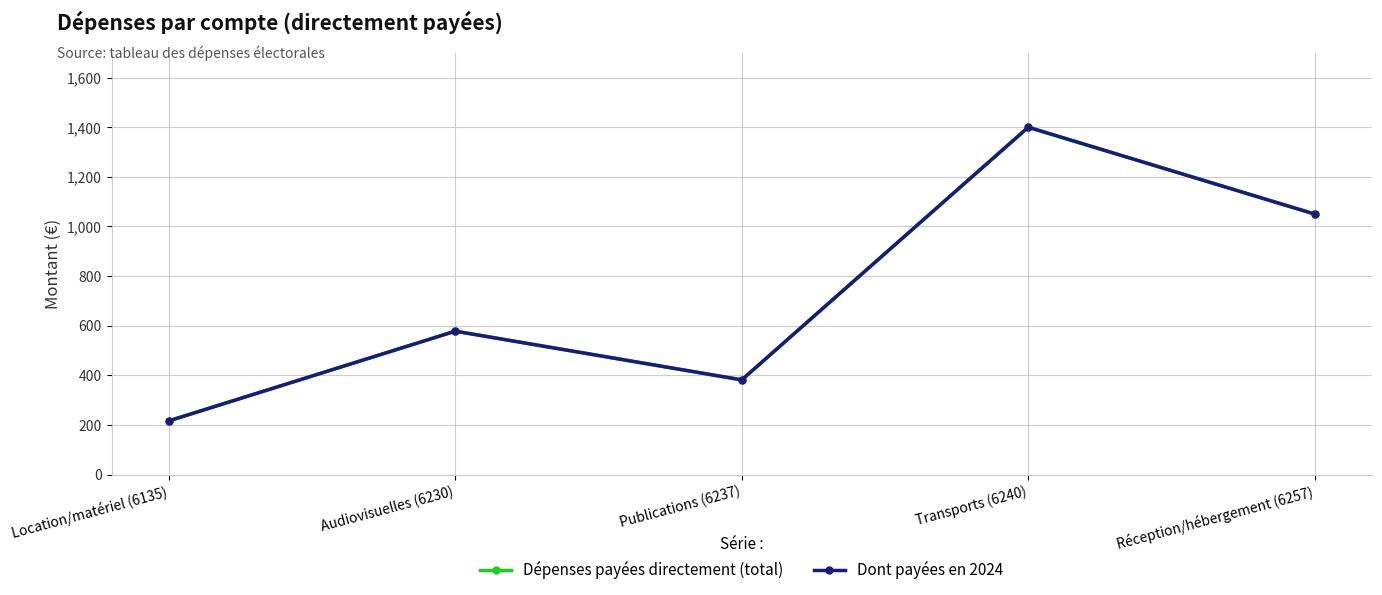

What is the sum of the Dépenses payées directement (total) values at Transports (6240) and Location/matériel (6135)?

1616.5